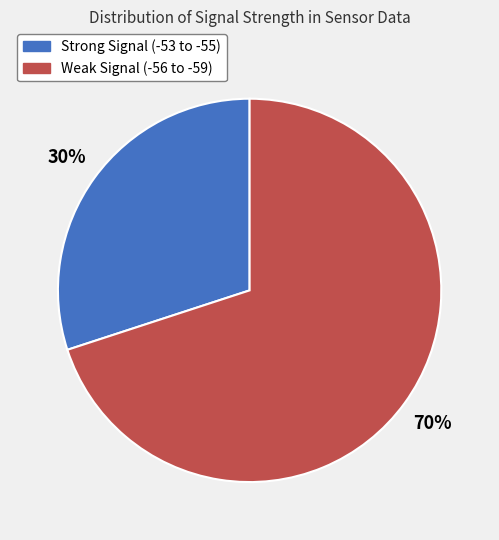

To the nearest percent, what is the average slice percentage?

50%